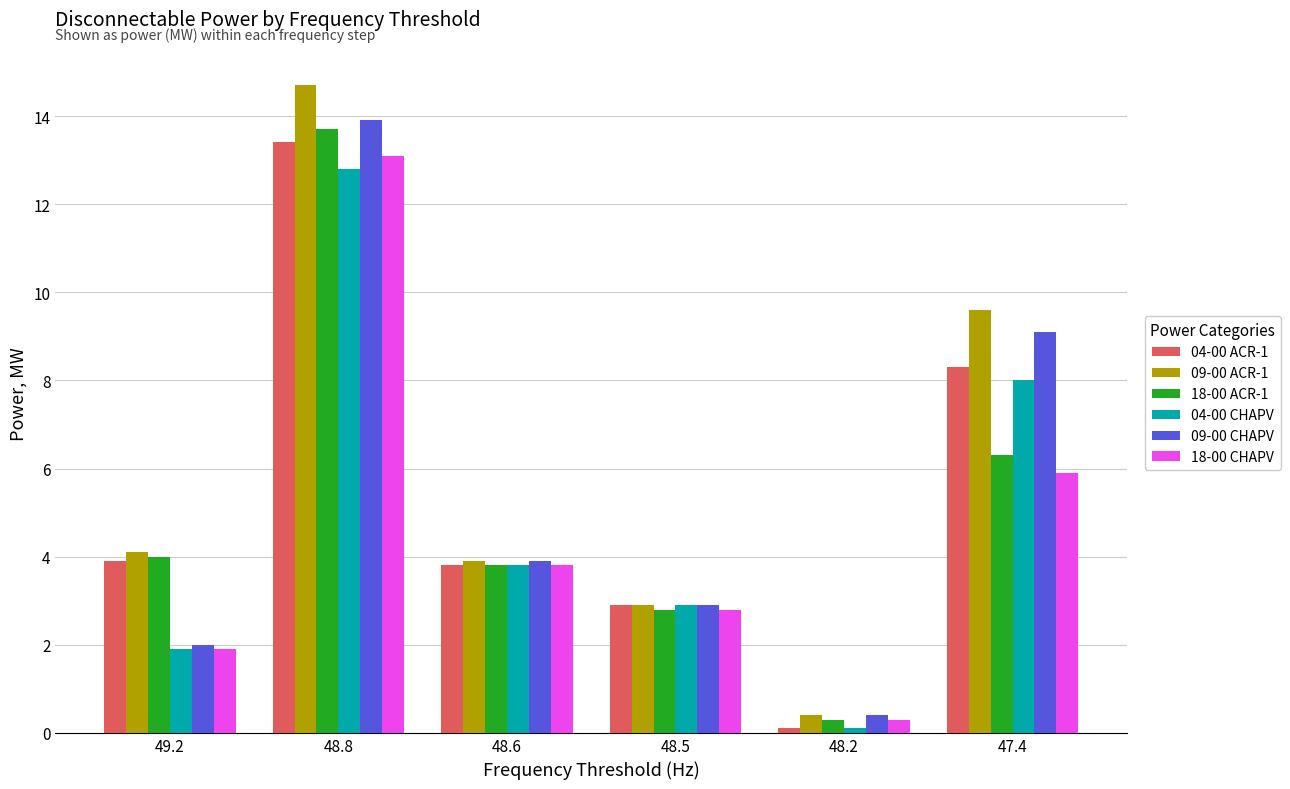

What are all the series names shown in the legend?

04-00 ACR-1, 09-00 ACR-1, 18-00 ACR-1, 04-00 CHAPV, 09-00 CHAPV, 18-00 CHAPV